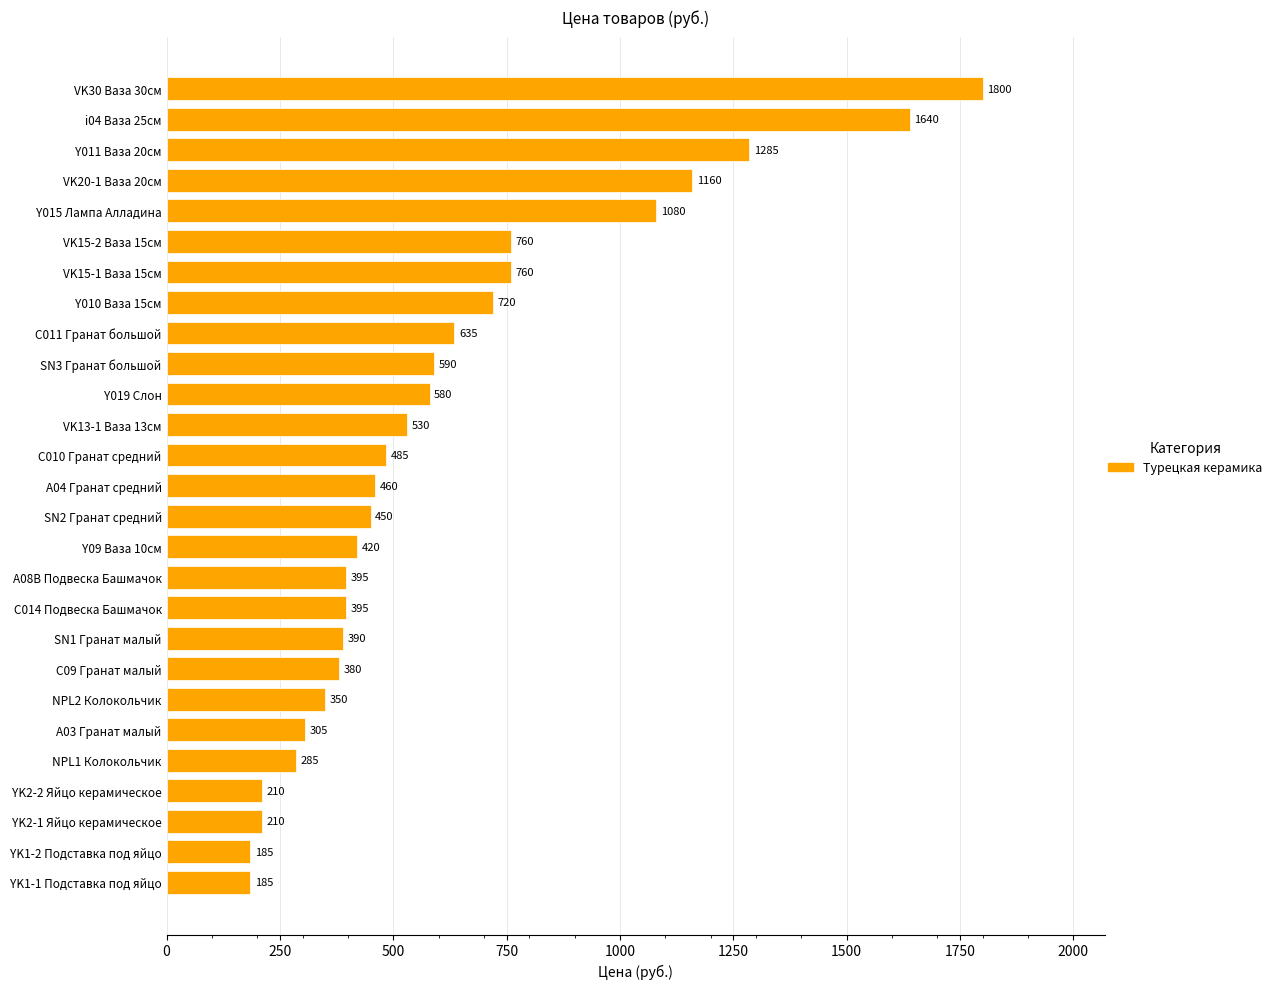

How many bars are there in total?

27